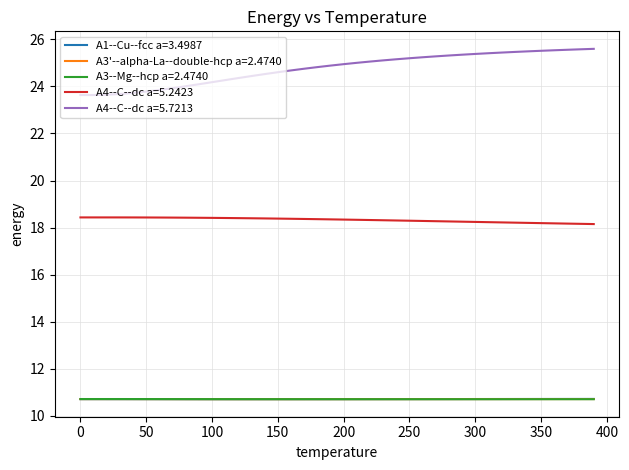

True or false: A4--C--dc a=5.7213 and A3--Mg--hcp a=2.4740 intersect in this chart.

False